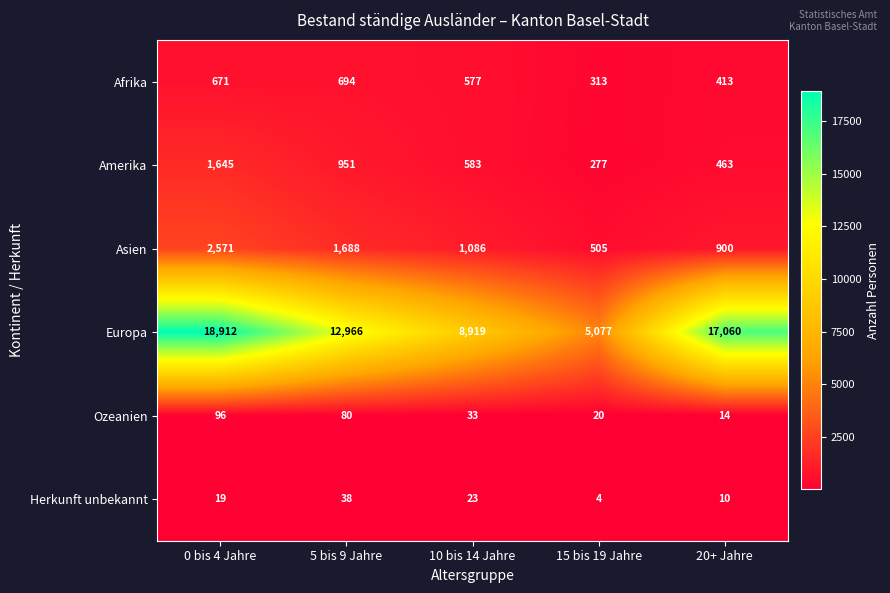

Reading left to right, extract all data points from this chart.

Afrika: 671	694	577	313	413
Amerika: 1645	951	583	277	463
Asien: 2571	1688	1086	505	900
Europa: 18912	12966	8919	5077	17060
Ozeanien: 96	80	33	20	14
Herkunft unbekannt: 19	38	23	4	10